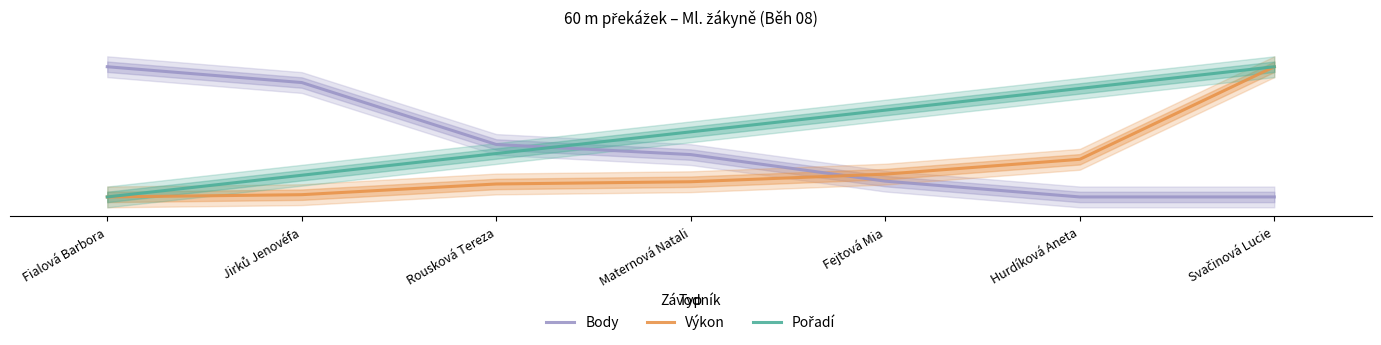

How many distinct data groups are displayed?

3